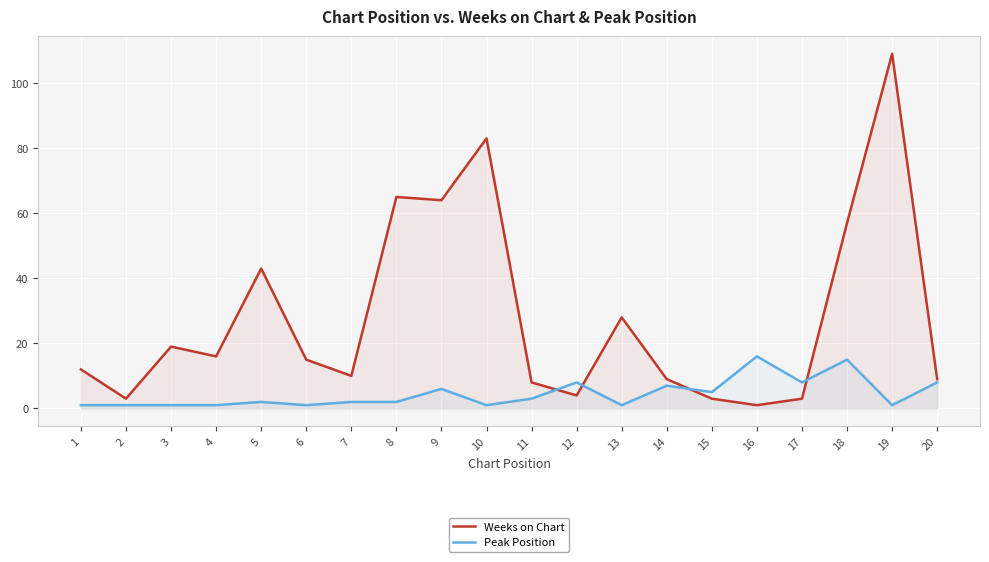

How many interior local peaks does the Weeks on Chart series have?

6